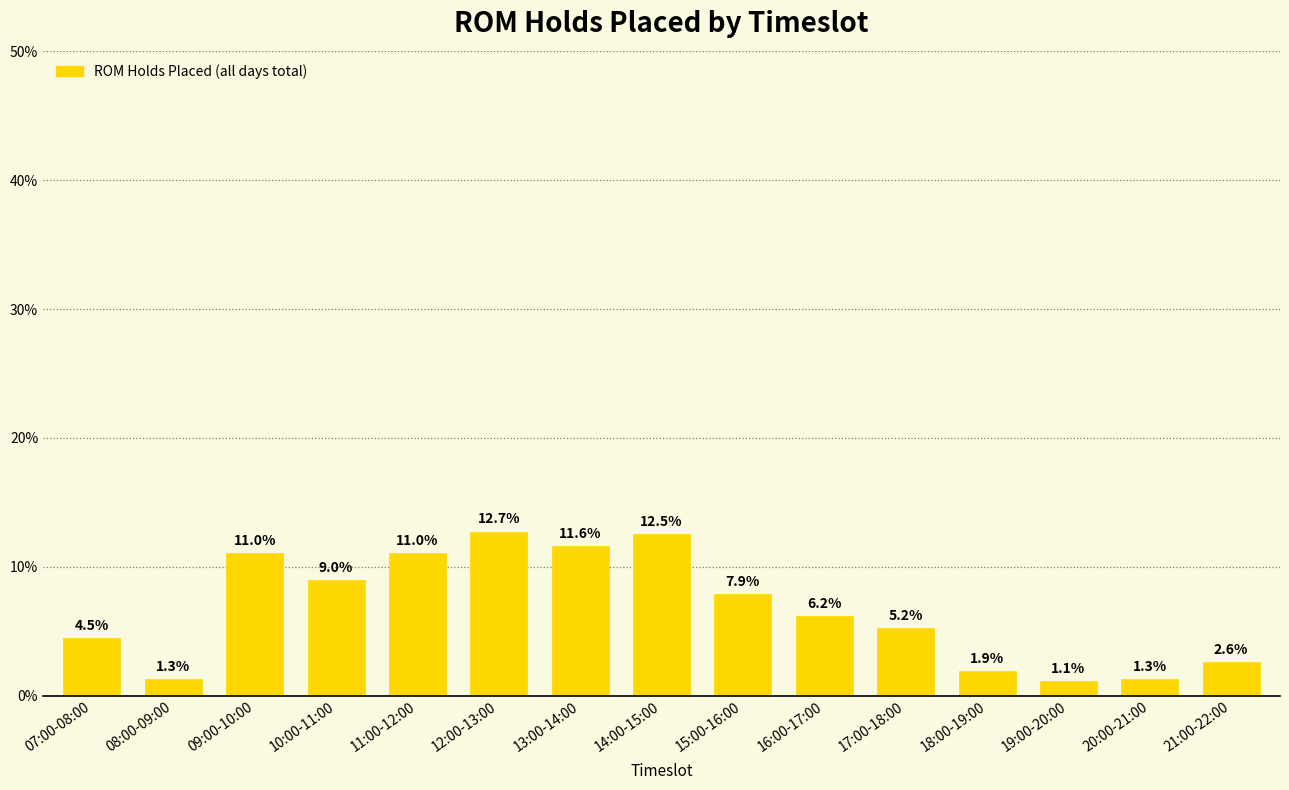

What is the difference between the maximum and minimum values?

0.1